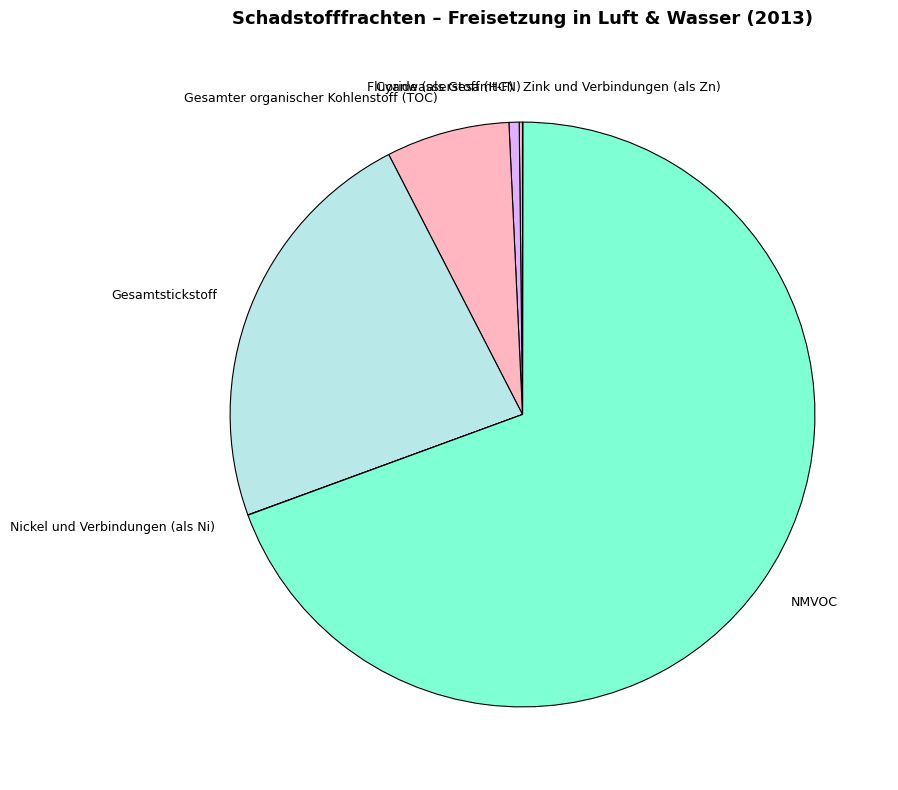

Which slice represents more than half of the pie?

NMVOC